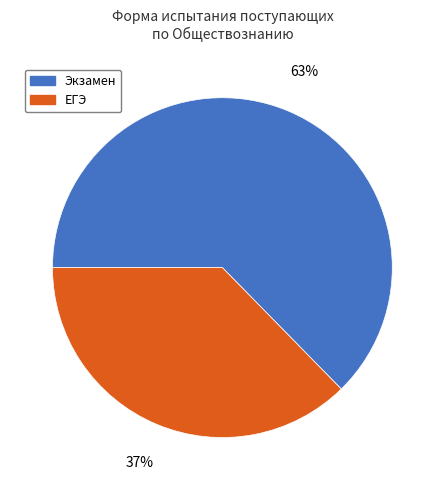

Count the number of slices in the pie.

2